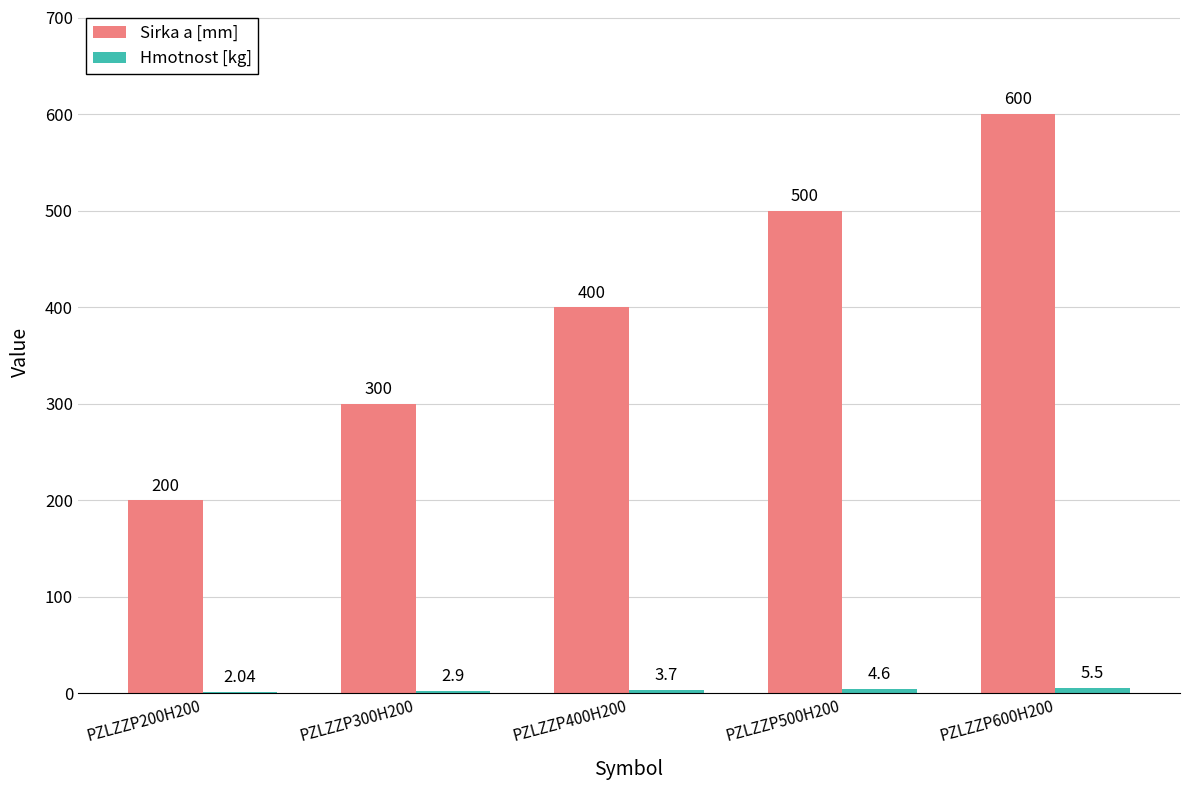

At which category is the sum across all series the highest?

PZLZZP600H200